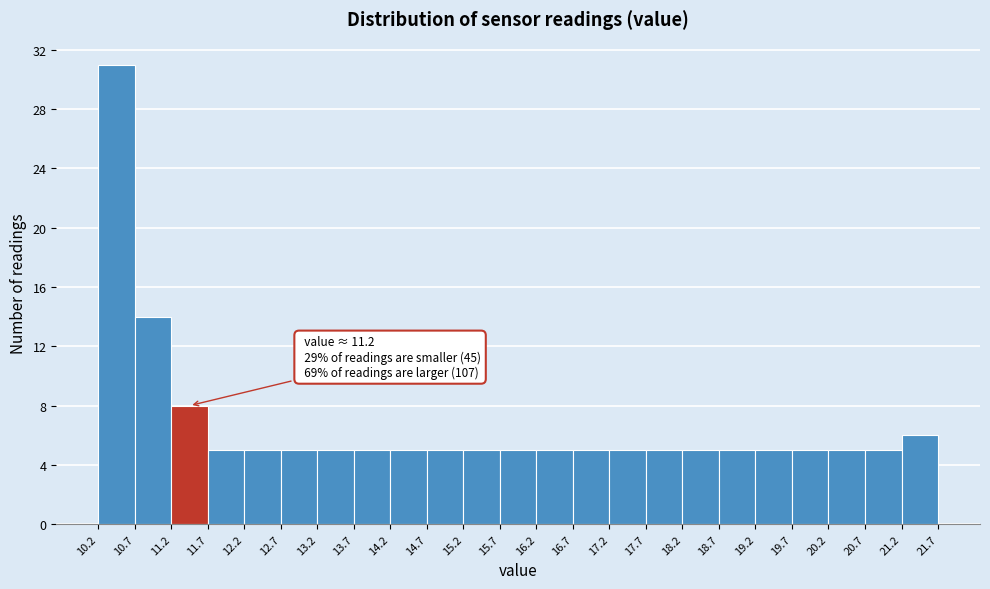

Over which range of the x-axis is the bar tallest?

10.2 to 10.7